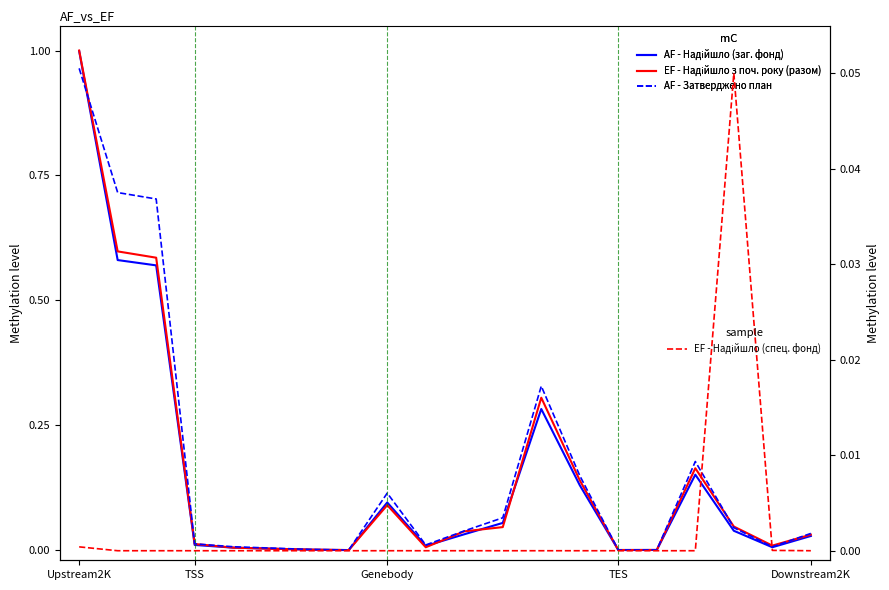

What are all the series names shown in the legend?

AF - Надійшло (заг. фонд), EF - Надійшло з поч. року (разом), AF - Затверджено план, EF - Надійшло (спец. фонд)